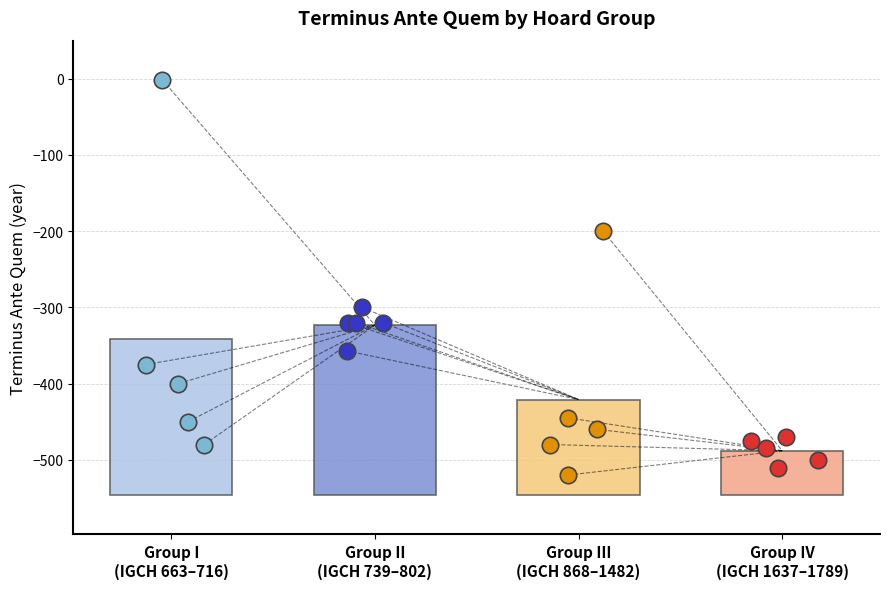

Which has a higher value, IGCH 1482 or IGCH 663?

IGCH 663